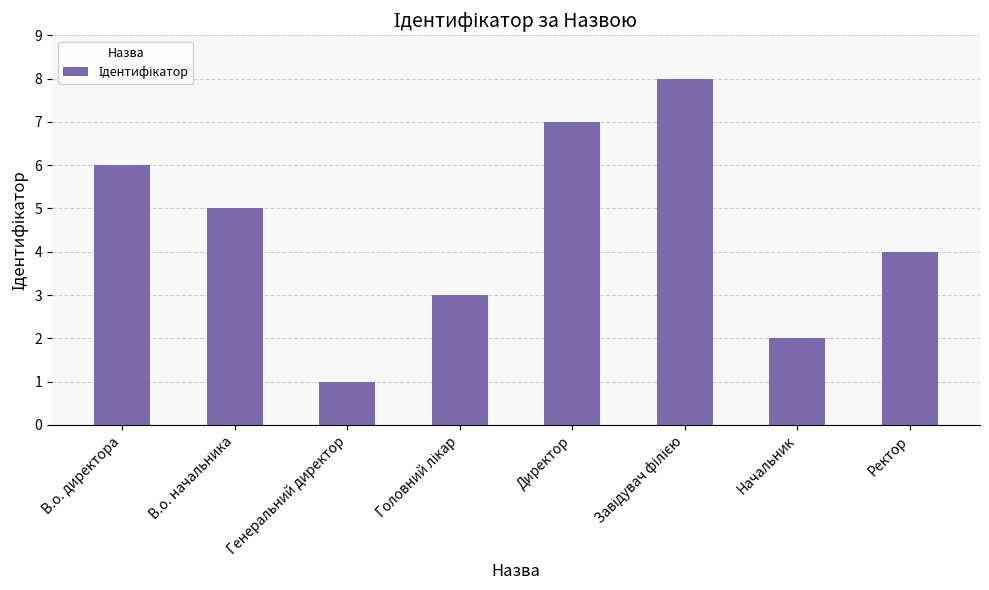

What is the smallest value displayed?

1